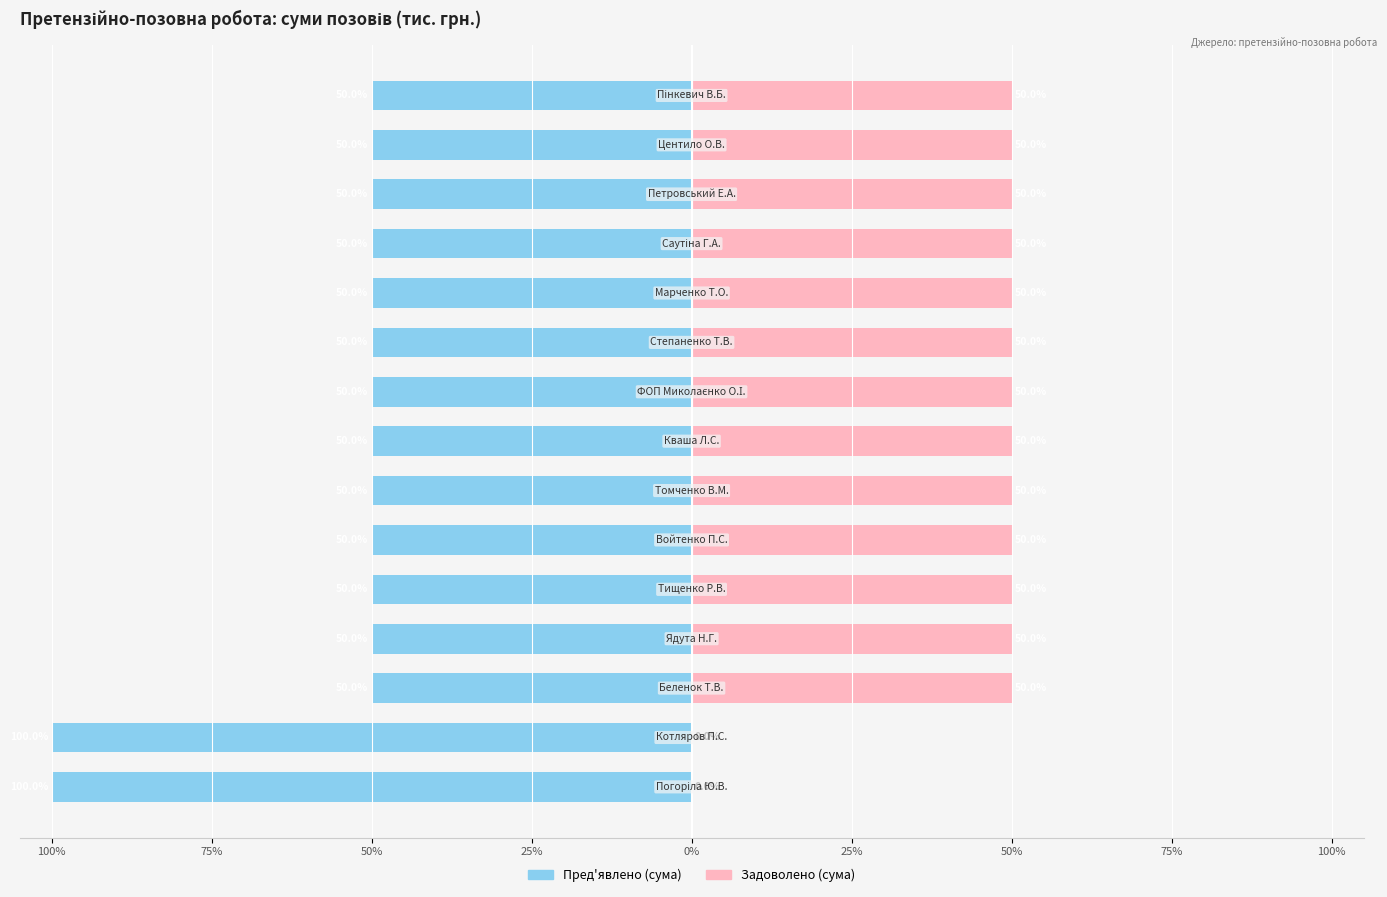

Is the value of Пред'явлено (сума) at 25% greater than the value of Задоволено (сума) at 75%?

No